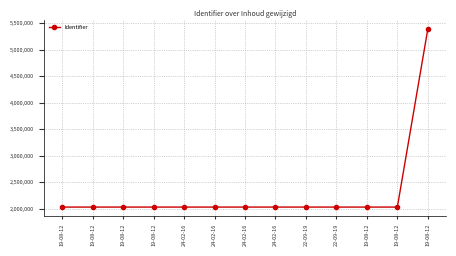

Is this an area chart (filled region under the line)?

No